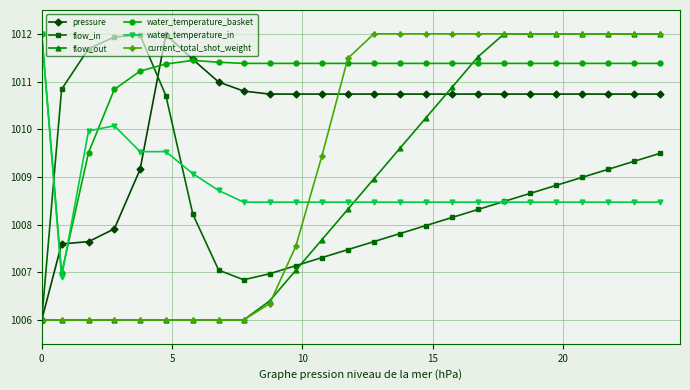

What is the highest value of the flow_out series?

1012.0